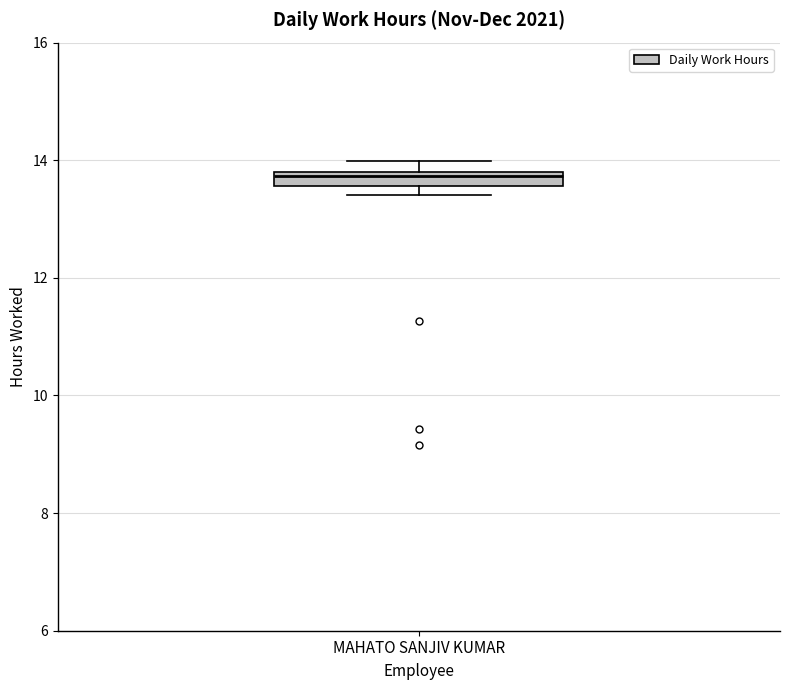

Where is the lower edge of the box for MAHATO SANJIV KUMAR on the y-axis? The values are not printed on the chart, so give them approximately, as read against the axis.

13.6